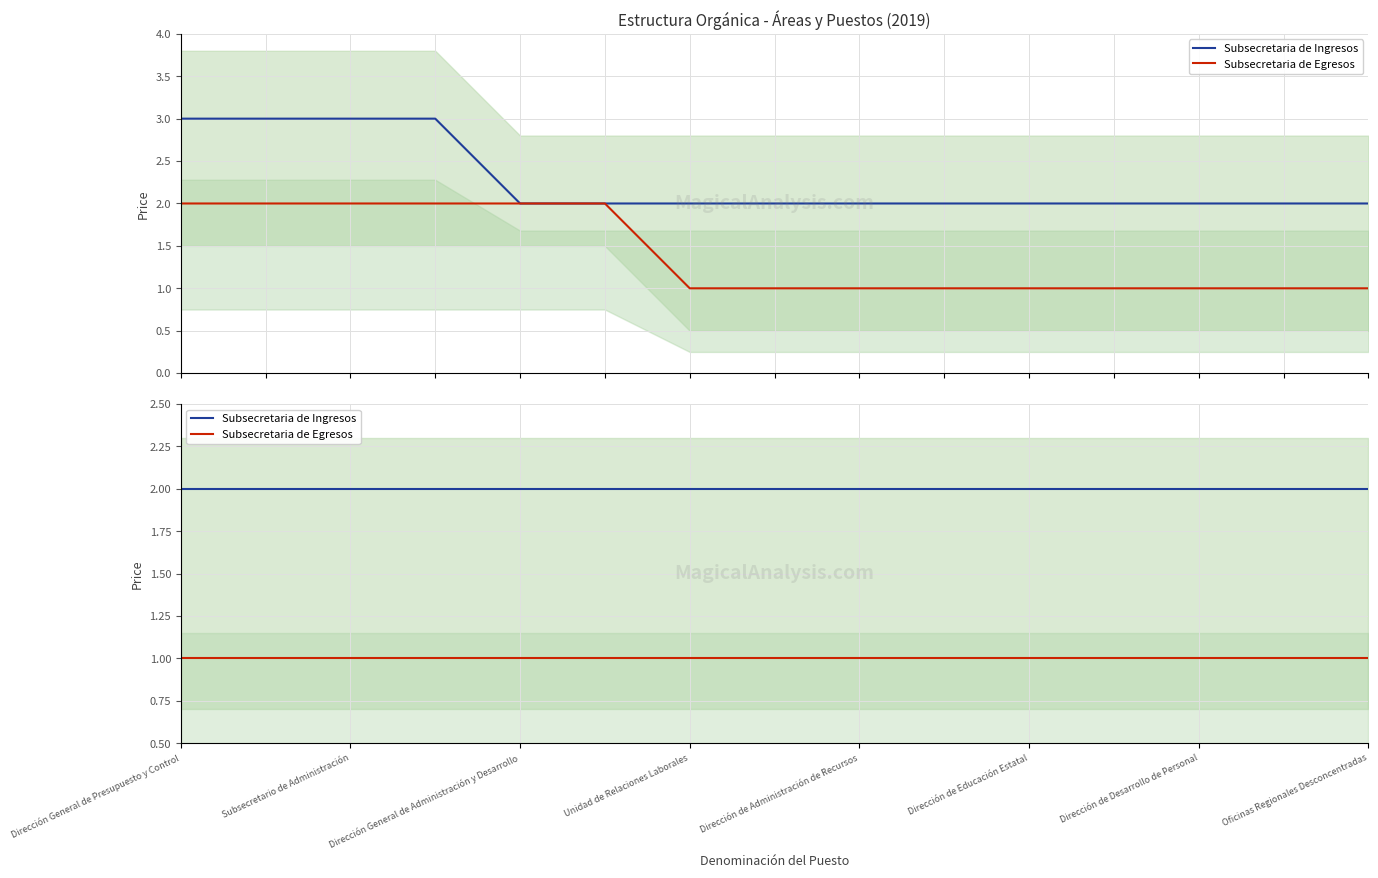

The value of Subsecretaria de Egresos at Dirección de Desarrollo de Personal is 1. True or false?

True